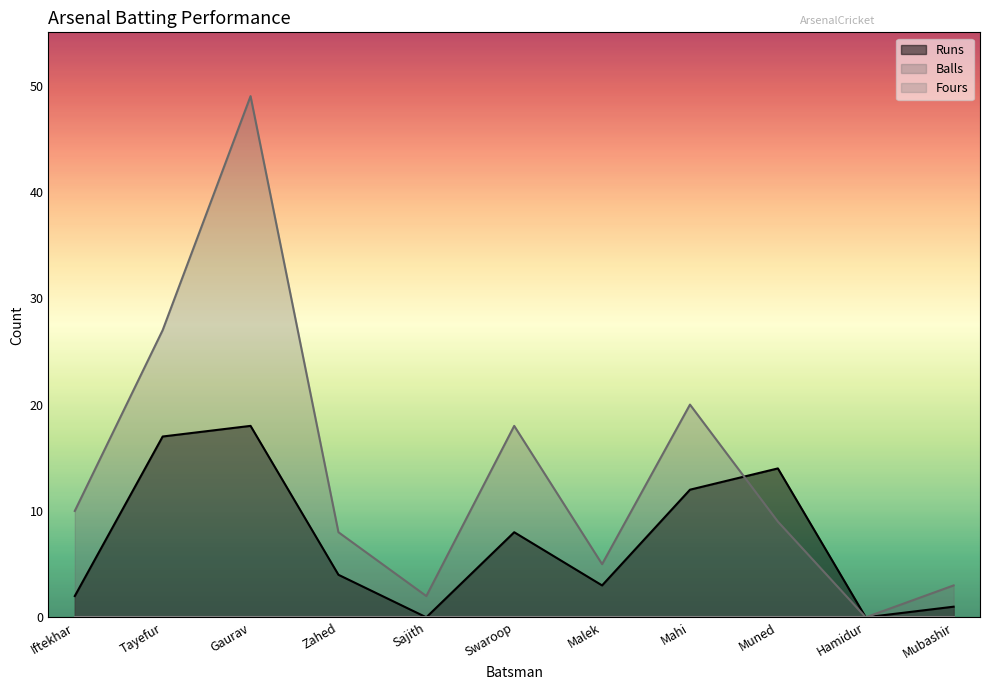

What is the label of the 4th point from the left?

Zahed